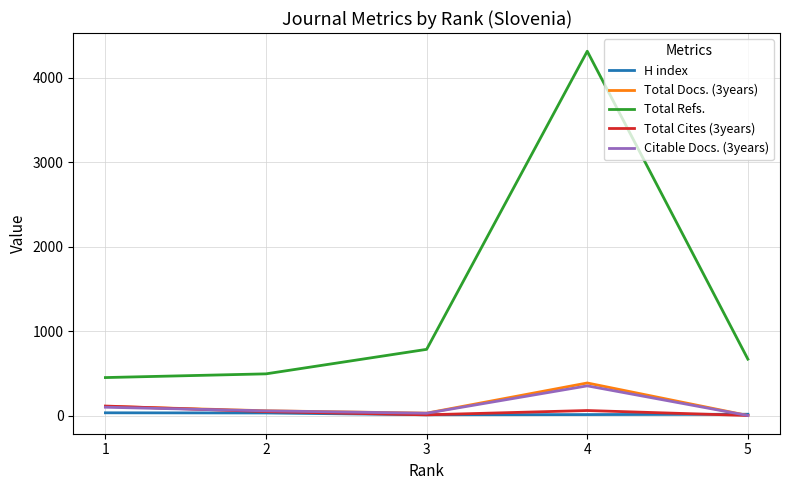

The value of Total Refs. at 2 is 735. True or false?

False